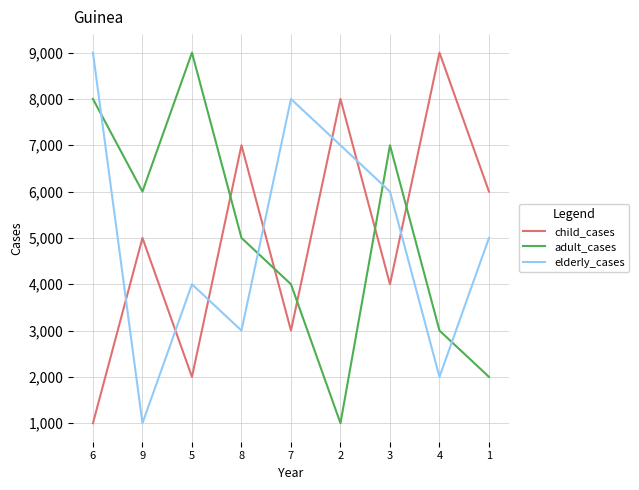

What is the difference between the maximum and minimum values in the child_cases series?

8000